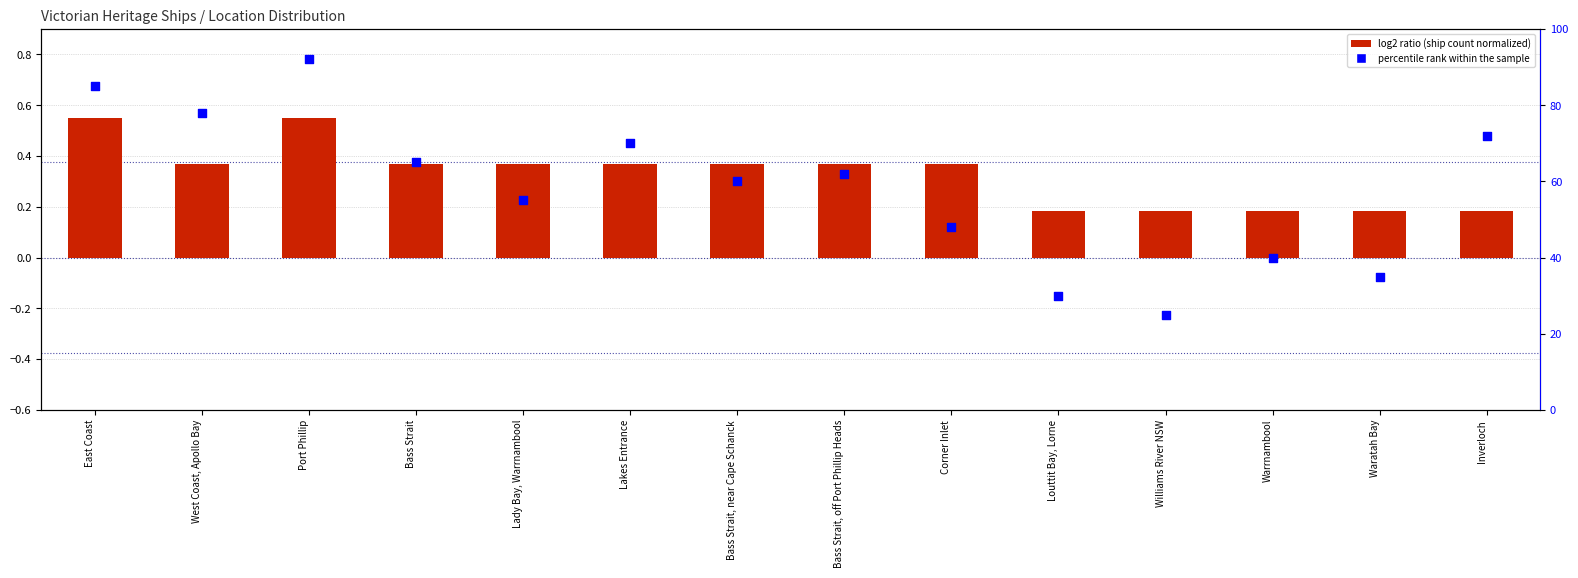

What is the total value across all series at Waratah Bay?

35.2